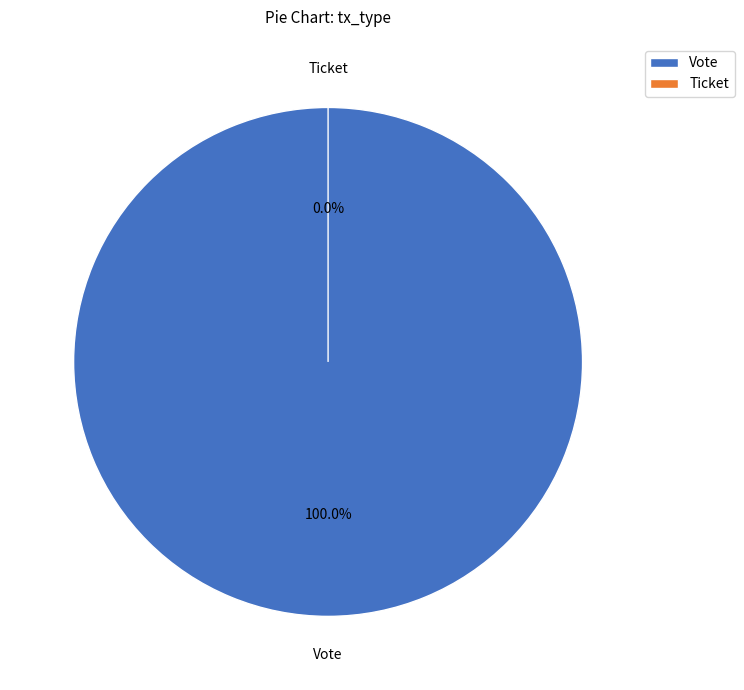

Which category has the biggest portion of the pie?

Vote